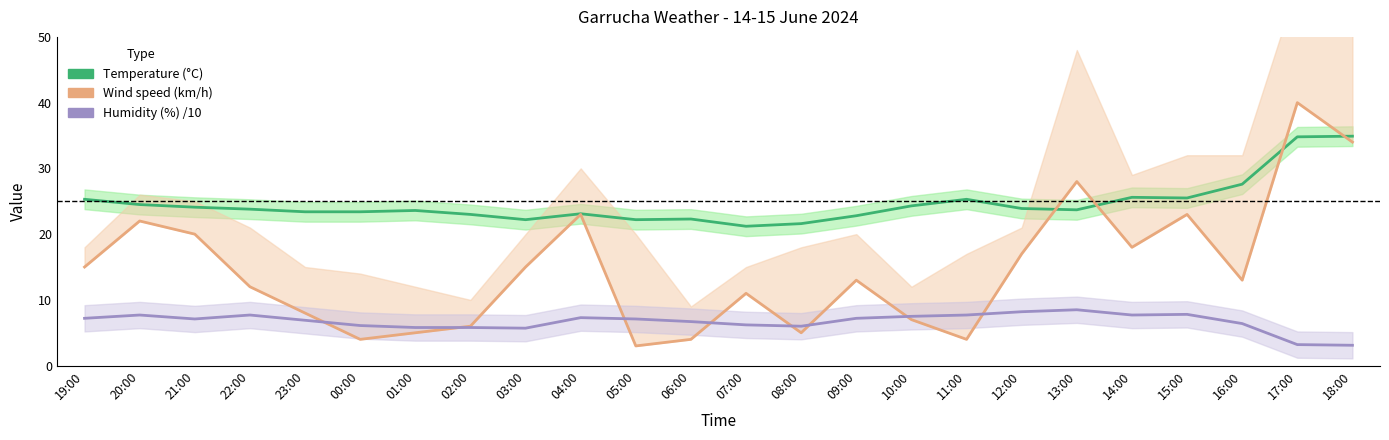

Count the number of data series in this chart.

3